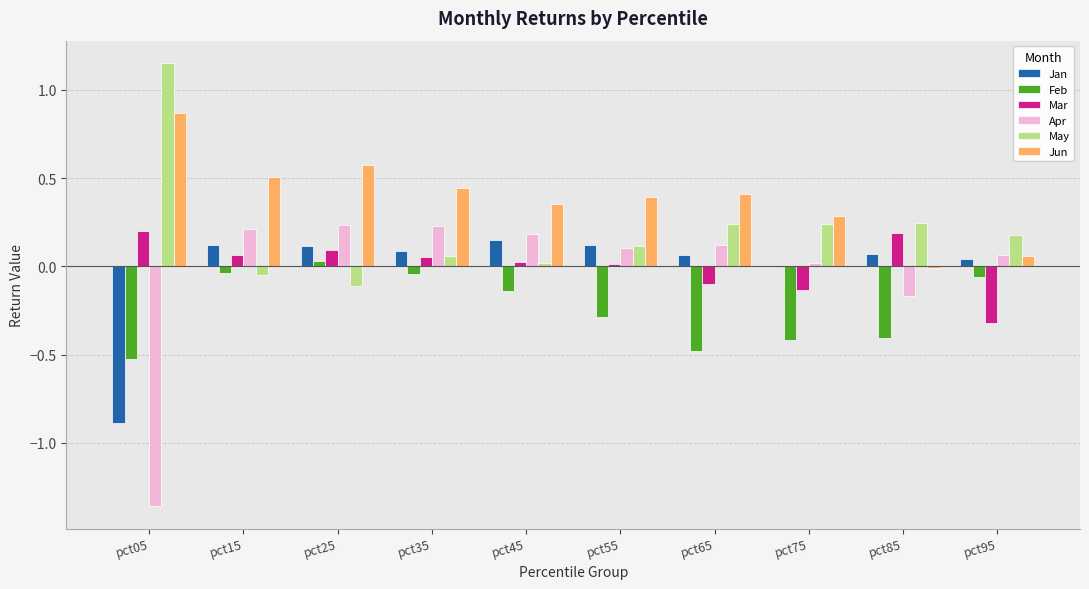

Which series has the largest range (max minus min)?

Apr